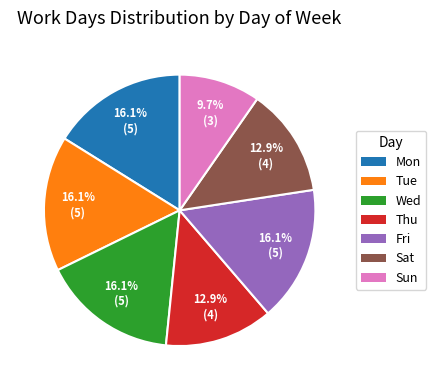

What percentage is the Thu slice, to the nearest percent?

13%